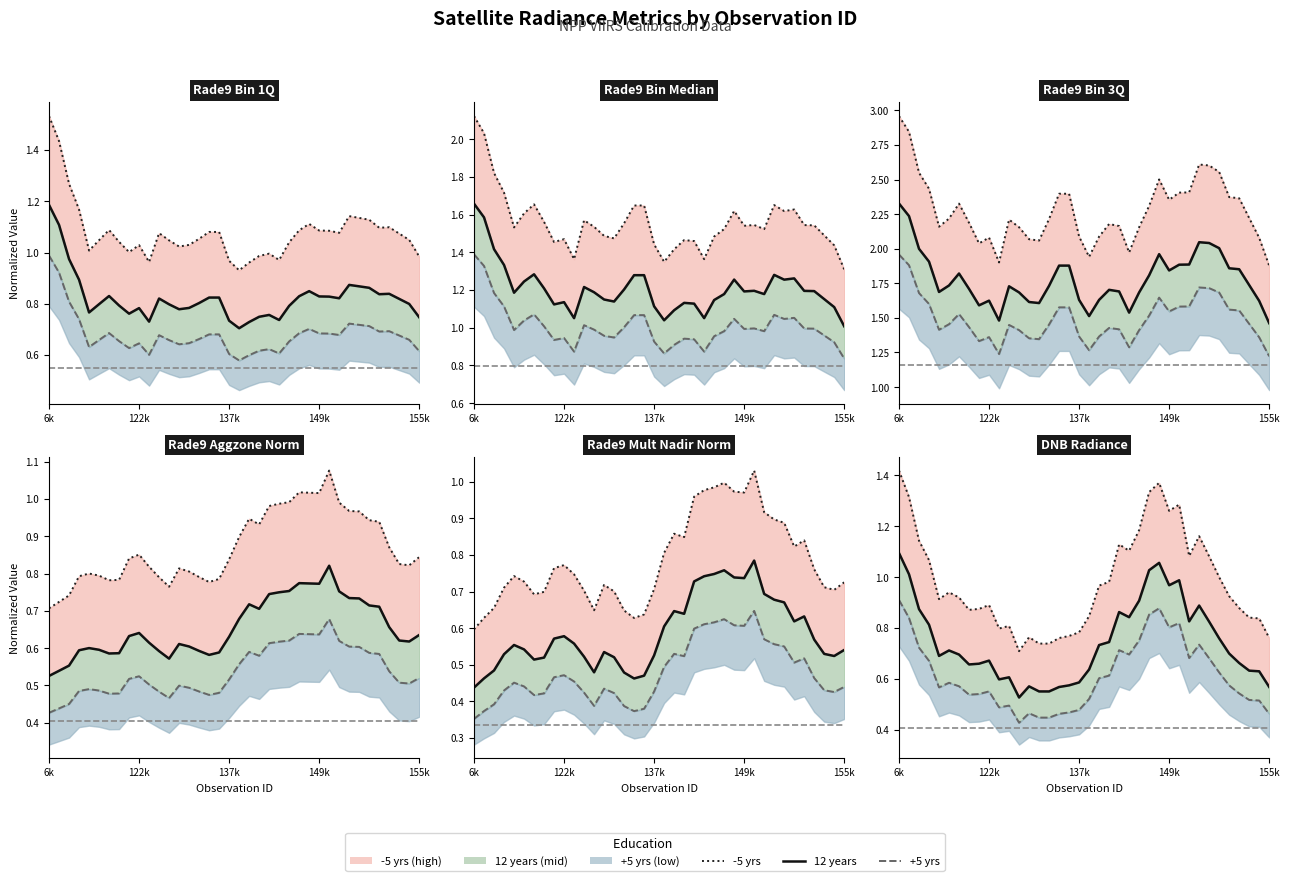

Between 8 and 19, which series saw the biggest shift?

-5 yrs